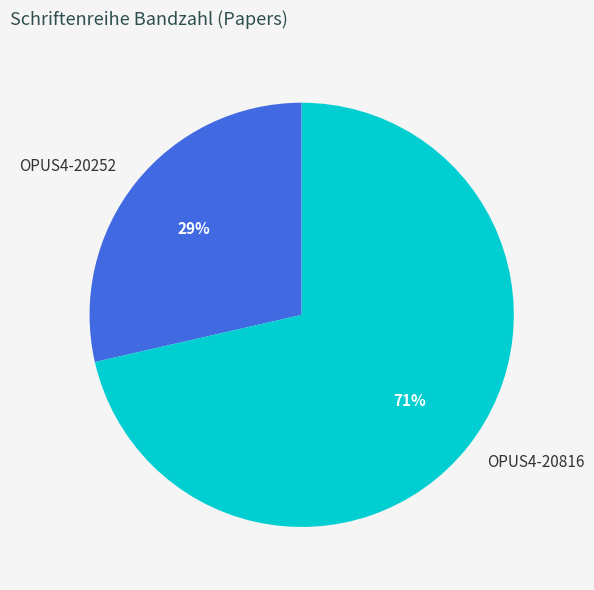

Combined, do OPUS4-20252 and OPUS4-20816 account for over 50%?

Yes